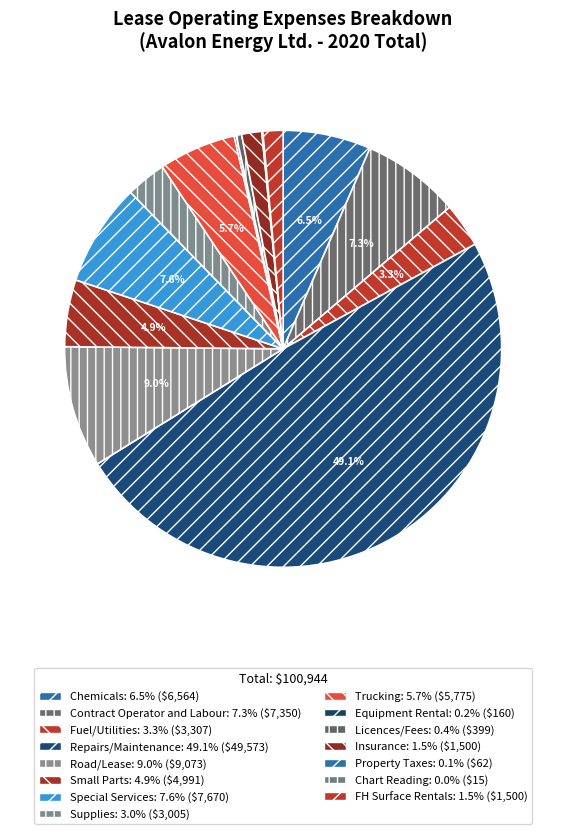

Count the number of slices in the pie.

15